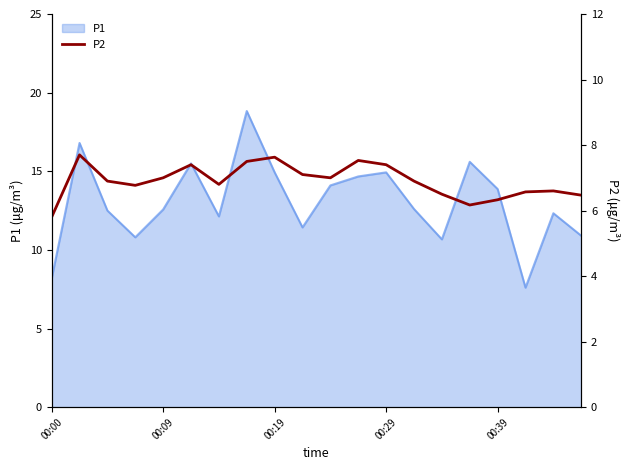

The value at 5 is 7.4. True or false?

True